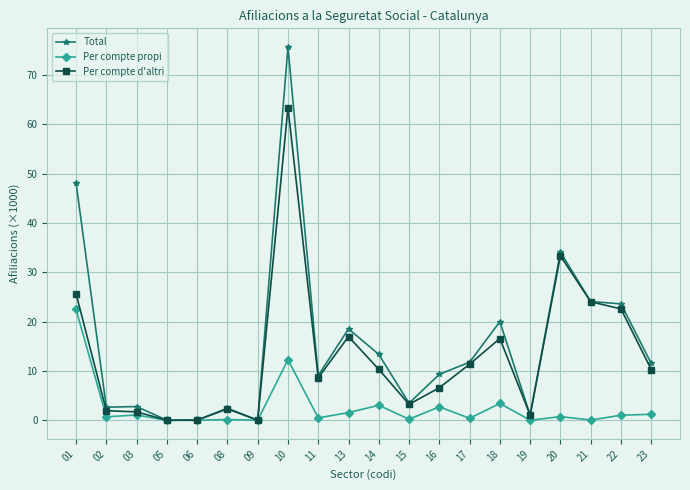

List the series in order of their peak value, lowest first.

Per compte propi, Per compte d'altri, Total